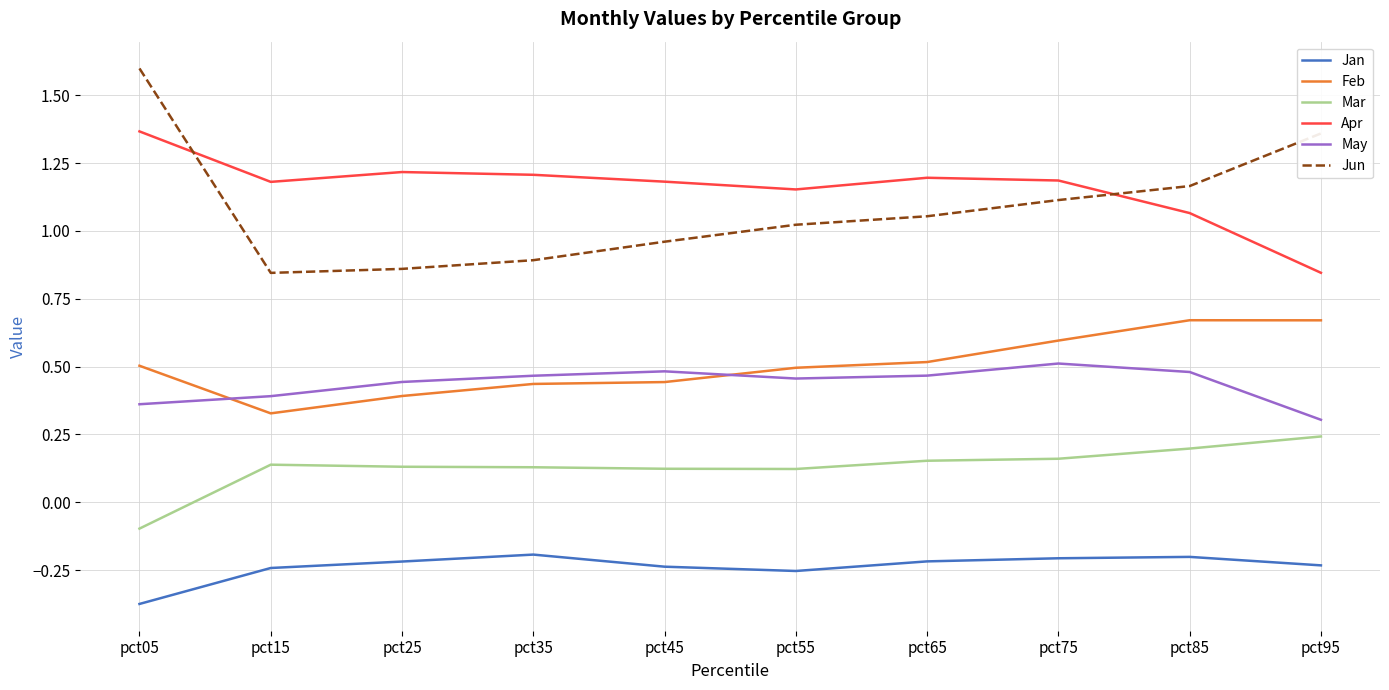

True or false: Jan and Mar intersect in this chart.

False